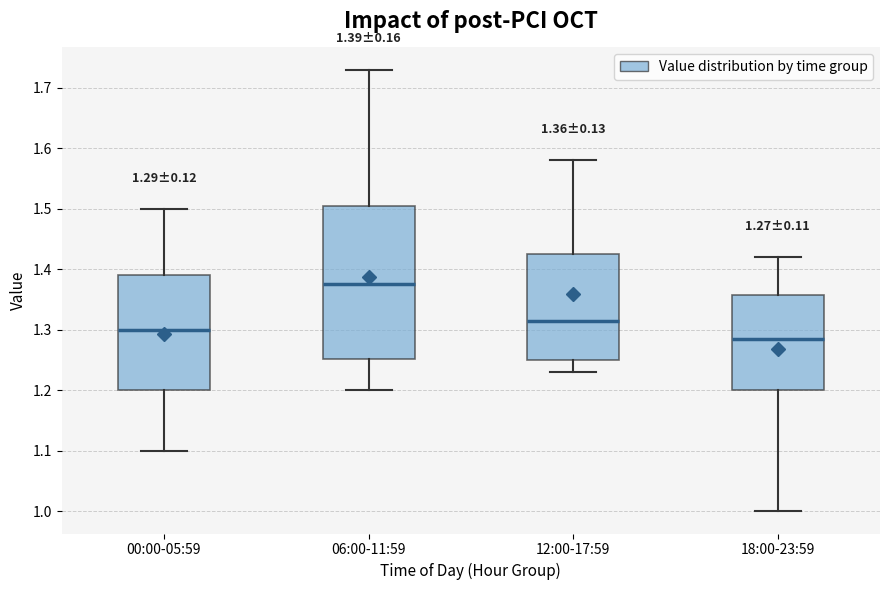

Which box is the tallest, from its lower edge to its upper edge?

06:00-11:59